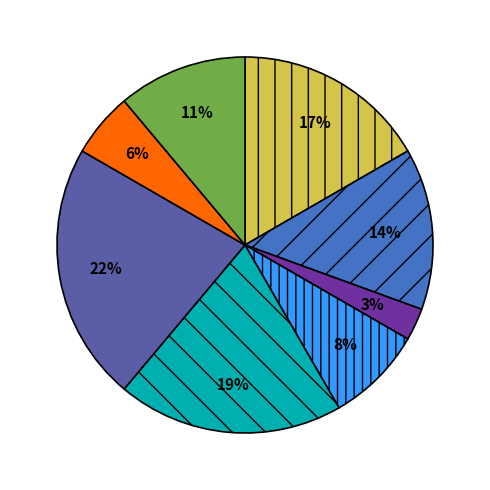

To the nearest percent, what is the difference between the largest and smallest slice percentages?

19%